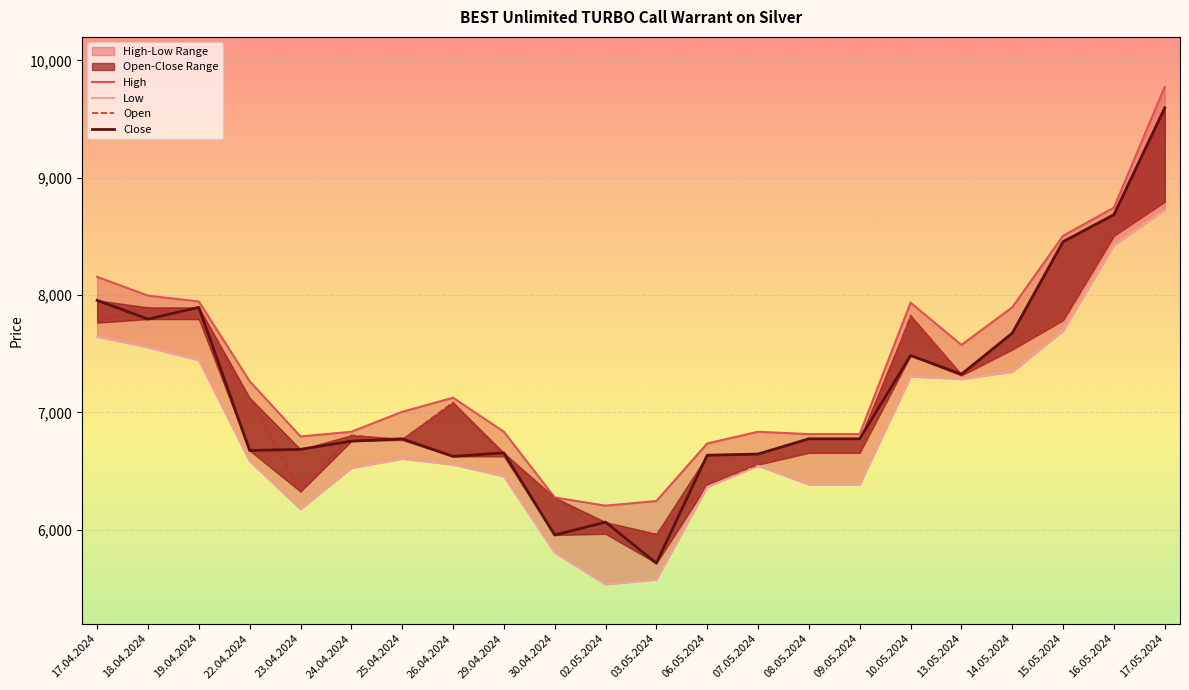

At which category does Low reach its first local peak?

25.04.2024